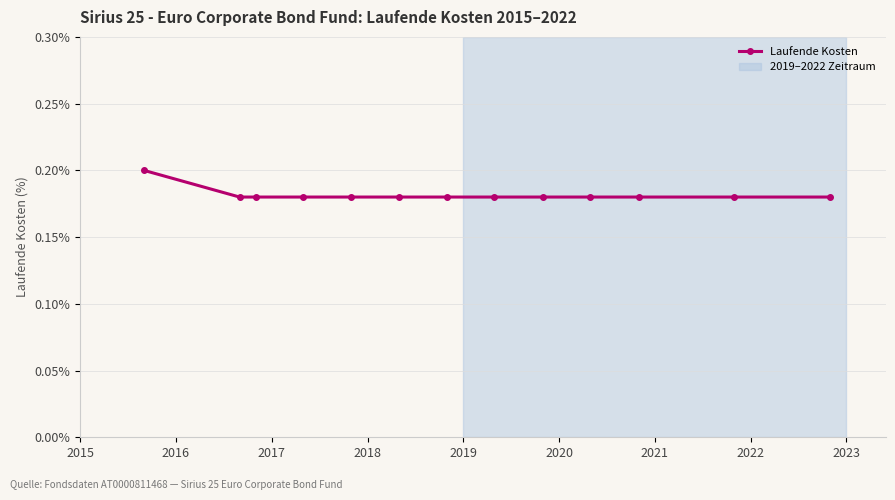

How many values are between 0 and 1?

13